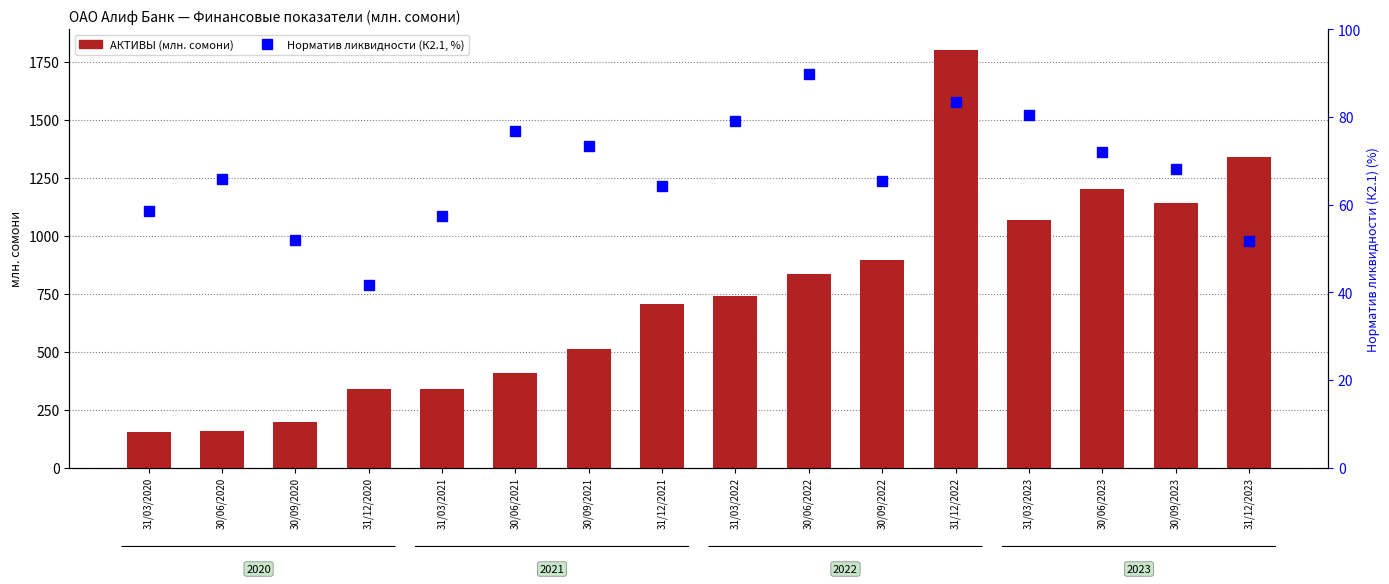

What is the sum of the АКТИВЫ values at 31/03/2021 and 31/12/2021?

1044.4